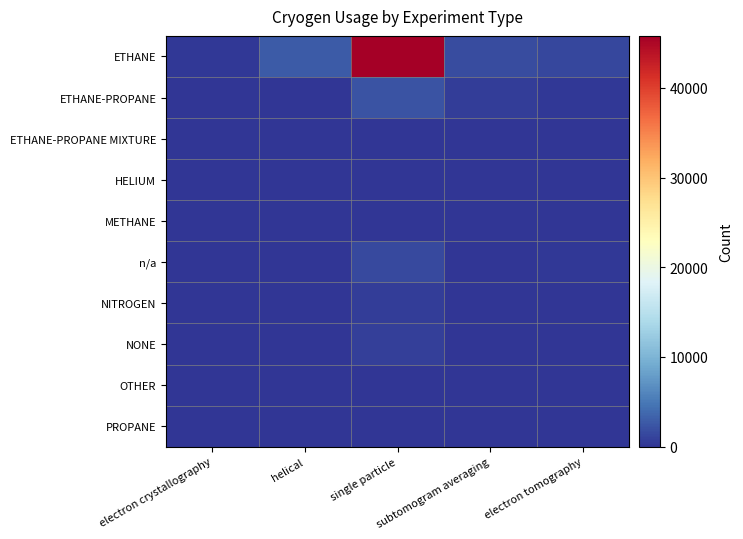

Reading left to right, what are all the values shown in this chart?

ETHANE: electron crystallography=309	helical=2836	single particle=45780	subtomogram averaging=1747	electron tomography=1409
ETHANE-PROPANE: electron crystallography=0	helical=77	single particle=2229	subtomogram averaging=569	electron tomography=319
ETHANE-PROPANE MIXTURE: electron crystallography=0	helical=3	single particle=47	subtomogram averaging=89	electron tomography=2
HELIUM: electron crystallography=1	helical=7	single particle=28	subtomogram averaging=3	electron tomography=3
METHANE: electron crystallography=0	helical=6	single particle=11	subtomogram averaging=0	electron tomography=0
n/a: electron crystallography=49	helical=49	single particle=1536	subtomogram averaging=10	electron tomography=297
NITROGEN: electron crystallography=64	helical=9	single particle=545	subtomogram averaging=39	electron tomography=58
NONE: electron crystallography=5	helical=24	single particle=737	subtomogram averaging=10	electron tomography=39
OTHER: electron crystallography=0	helical=1	single particle=85	subtomogram averaging=6	electron tomography=2
PROPANE: electron crystallography=0	helical=2	single particle=62	subtomogram averaging=0	electron tomography=0